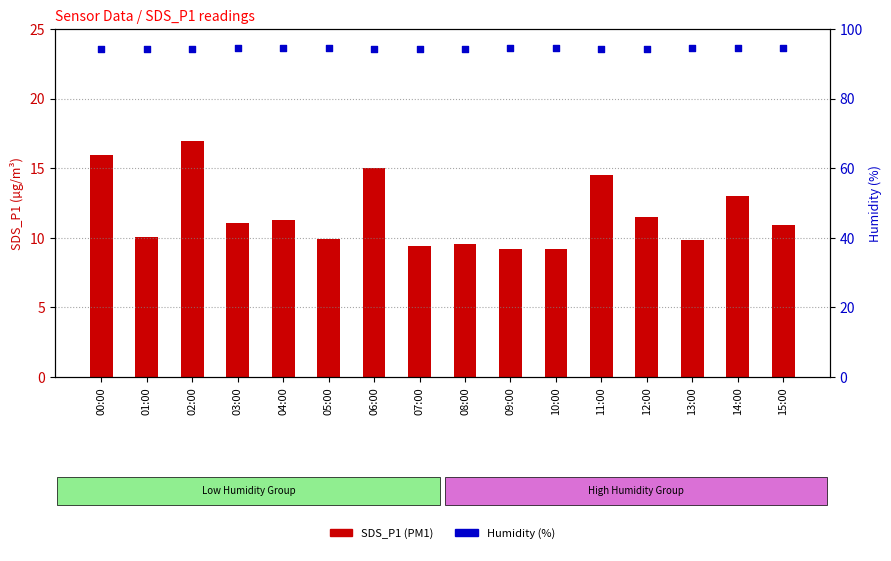

At how many categories does at least one series exceed 83?

16